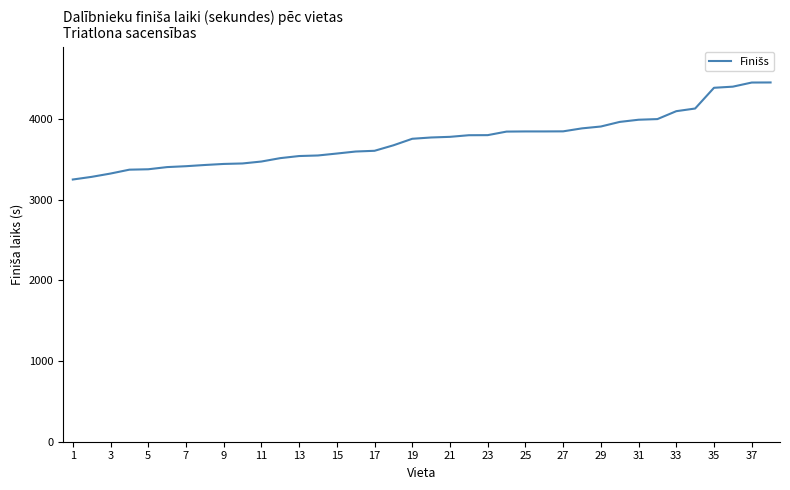

What is the greatest value displayed?

4453